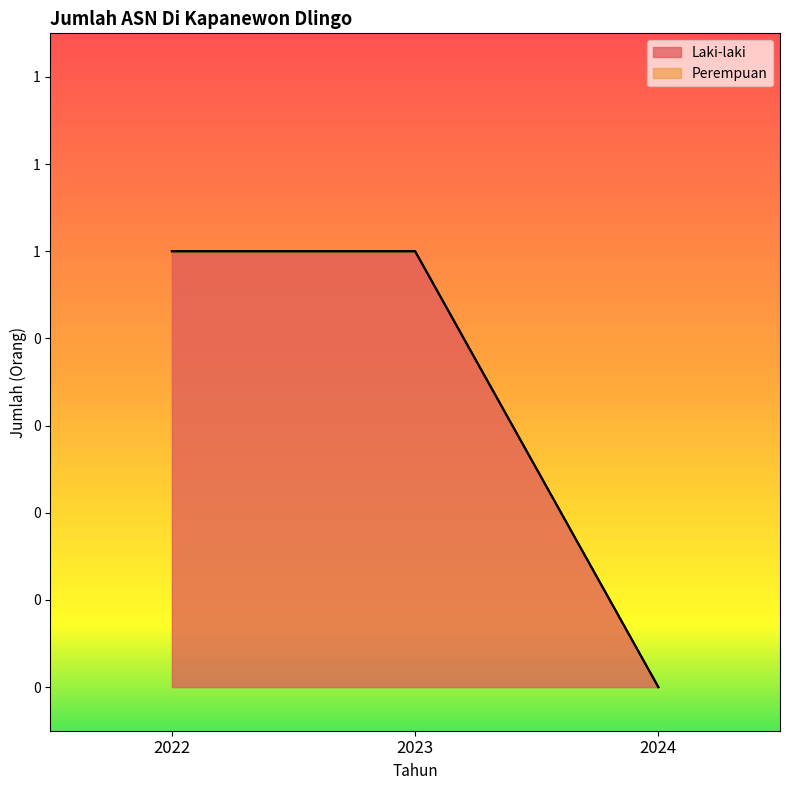

List the labels in order of value, smallest first.

2024, 2022, 2023